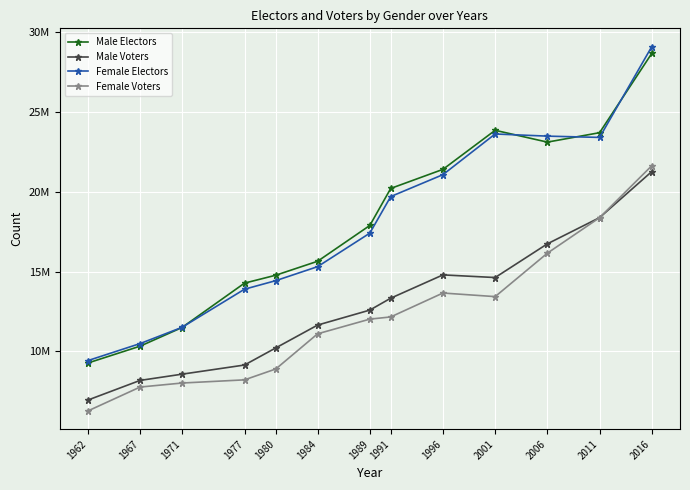

Does the chart have visible grid lines?

Yes